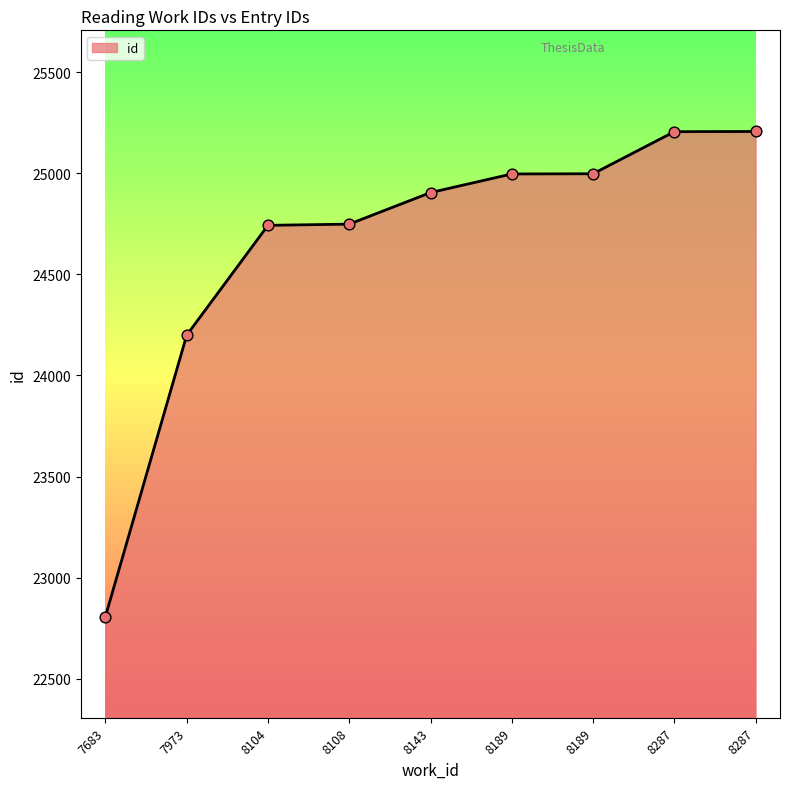

Which has a higher value, 8108 or 8287?

8287